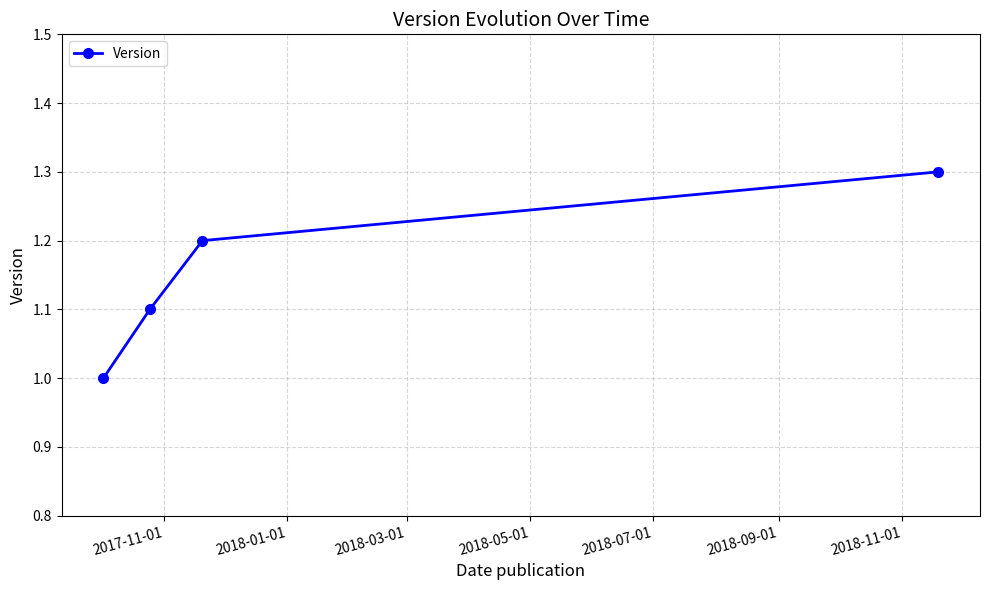

How many values are between 1 and 2?

4